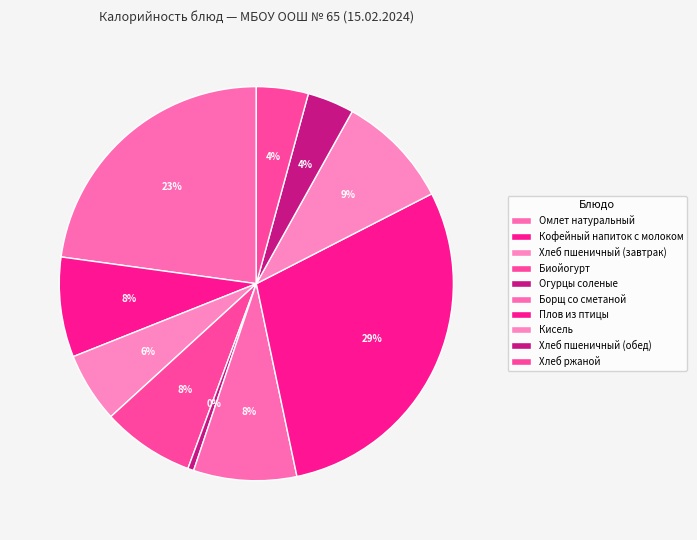

To the nearest percent, what portion does Хлеб пшеничный (обед) represent?

4%